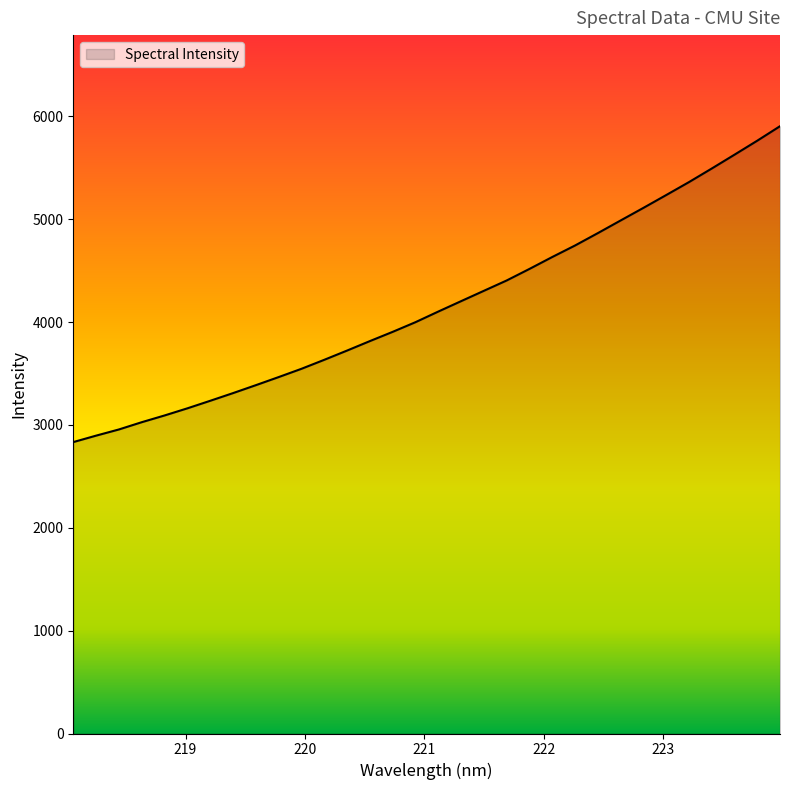

What is the smallest value displayed?

2833.6